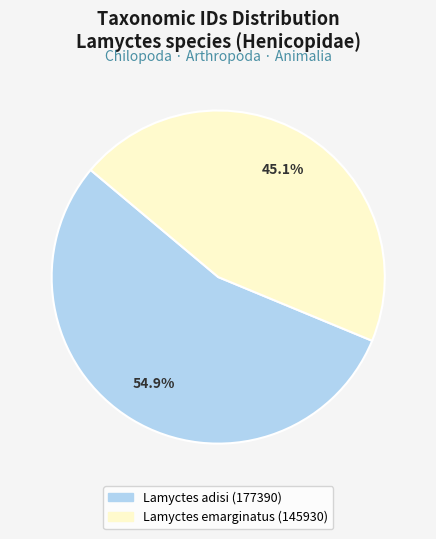

To the nearest percent, what percentage of the pie is Lamyctes emarginatus (145930)?

45%